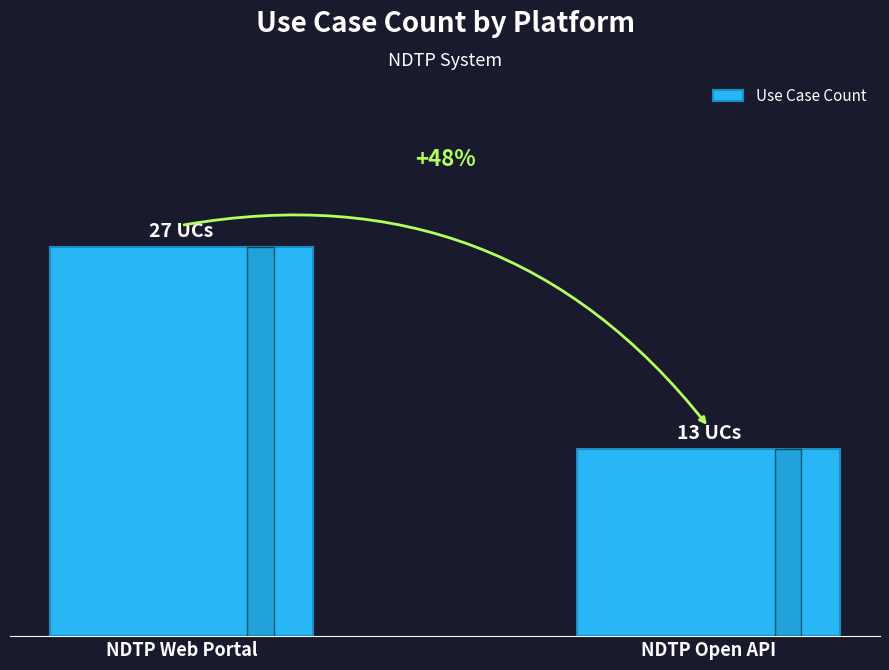

What is the sum of the values at NDTP Web Portal and NDTP Open API?

40